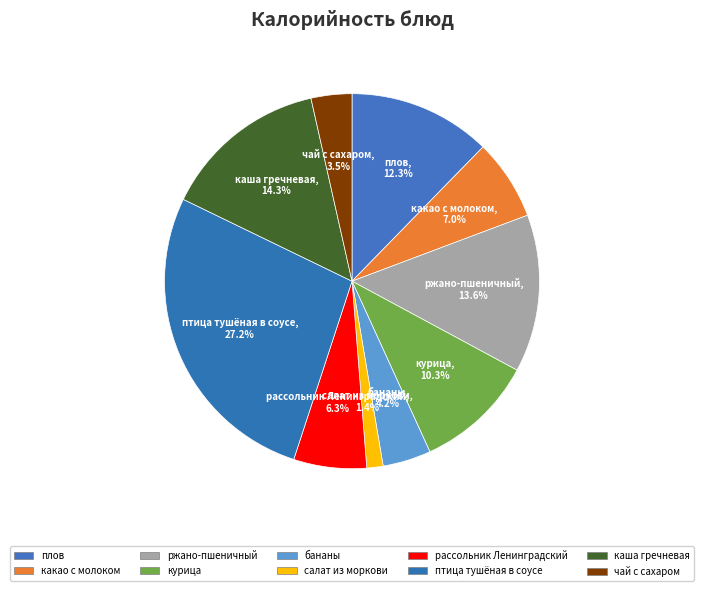

Rank the categories by value from lowest to highest.

салат из моркови, чай с сахаром, бананы, рассольник Ленинградский, какао с молоком, курица, плов, ржано-пшеничный, каша гречневая, птица тушёная в соусе